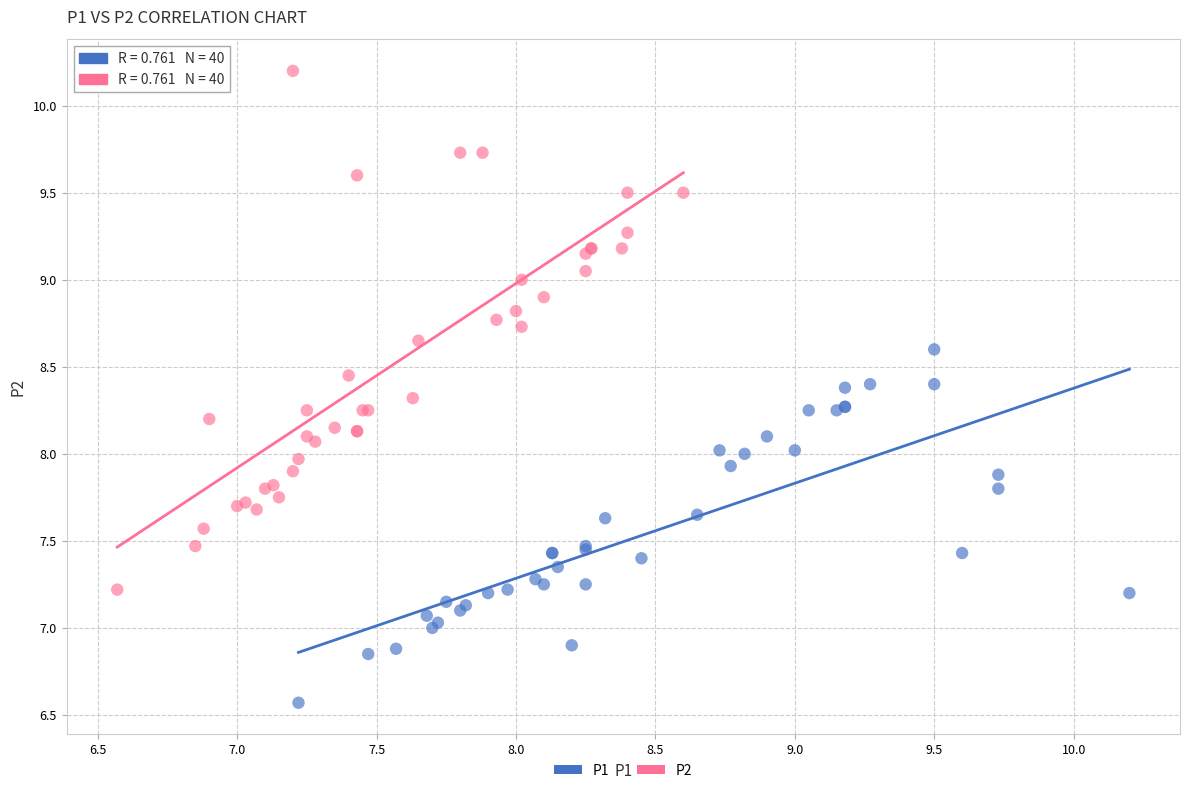

Which series has the largest Y range (max minus min)?

P2